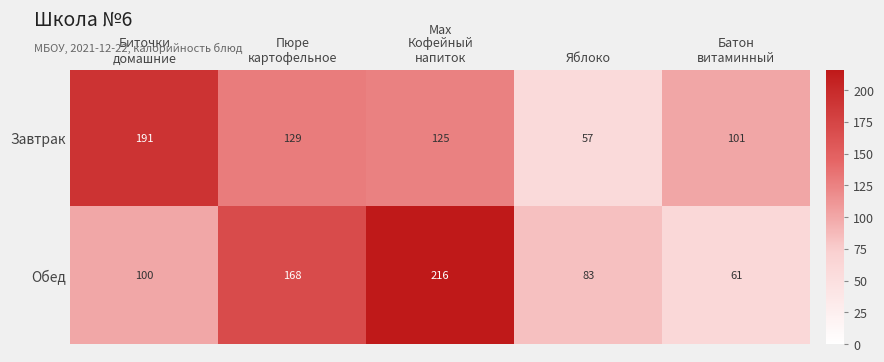

Count the number of data series in this chart.

2